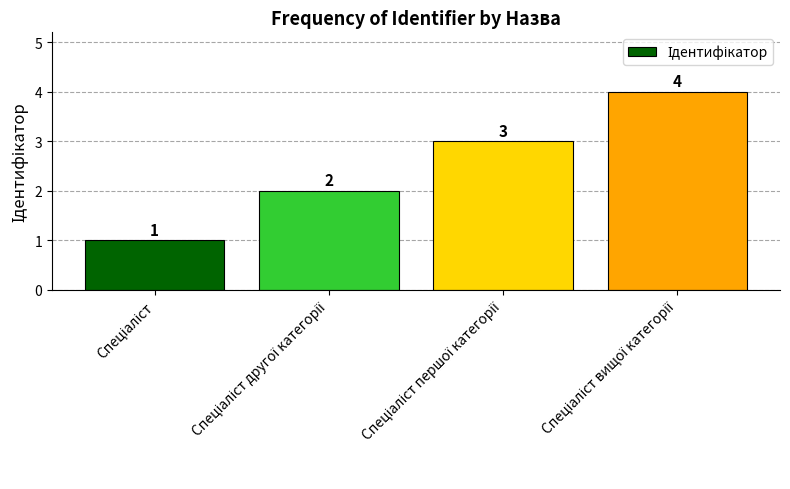

What is the greatest value displayed?

4